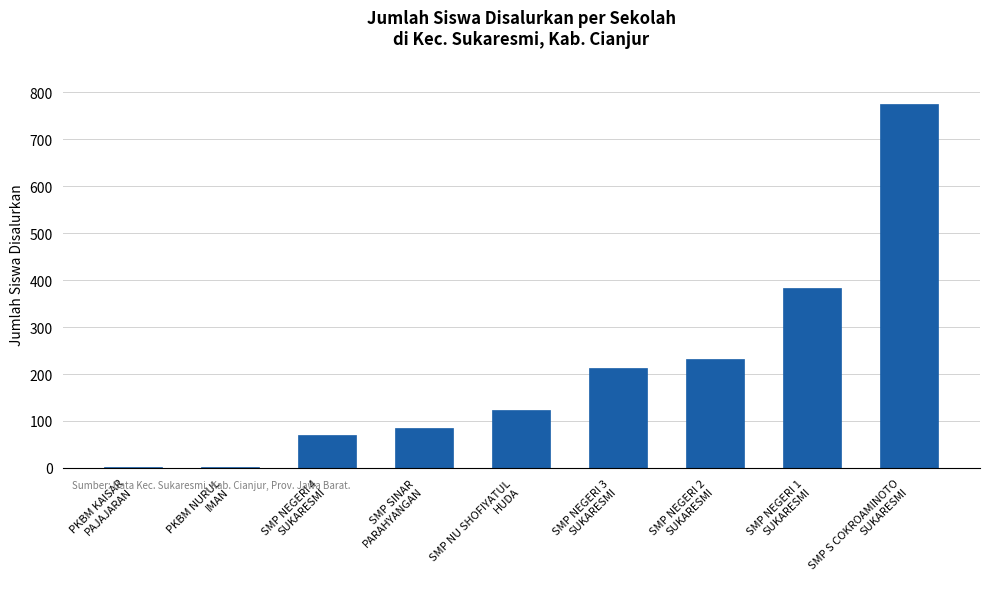

What is the change in value from PKBM KAISAR
PAJAJARAN to SMP NEGERI 1
SUKARESMI?

+381